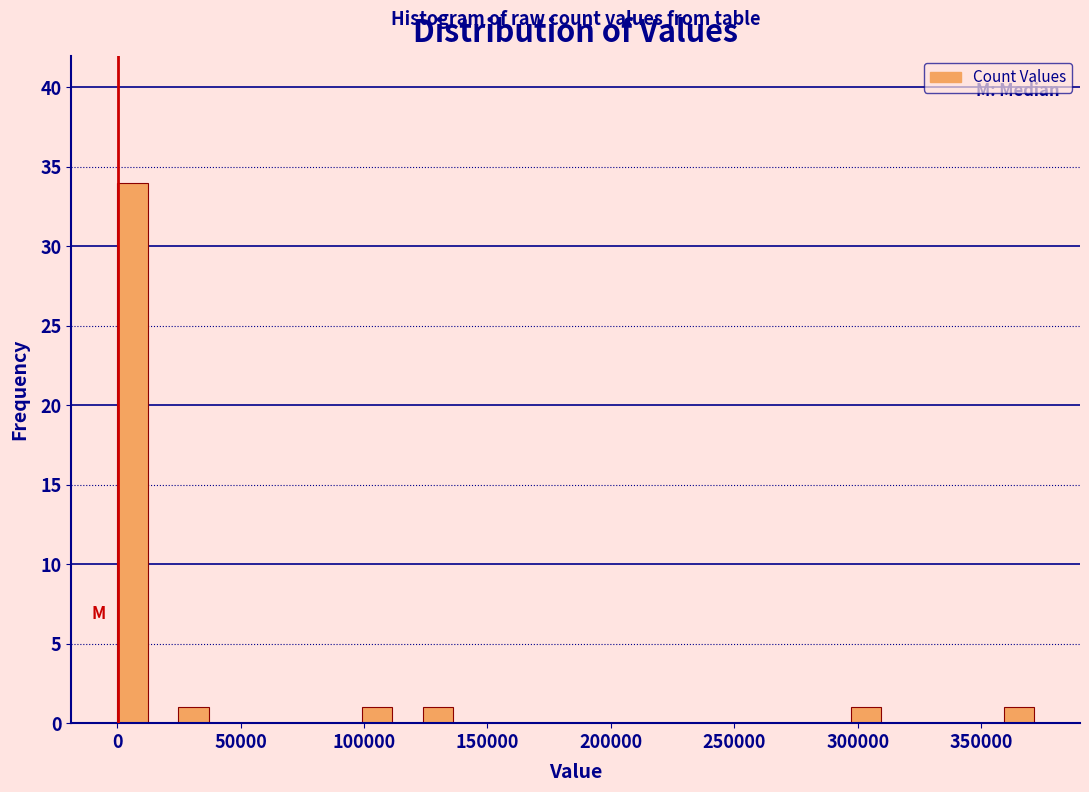

Around what value on the x-axis is the tallest bar? Give the approximate position of its centre, as read against the axis.

5000